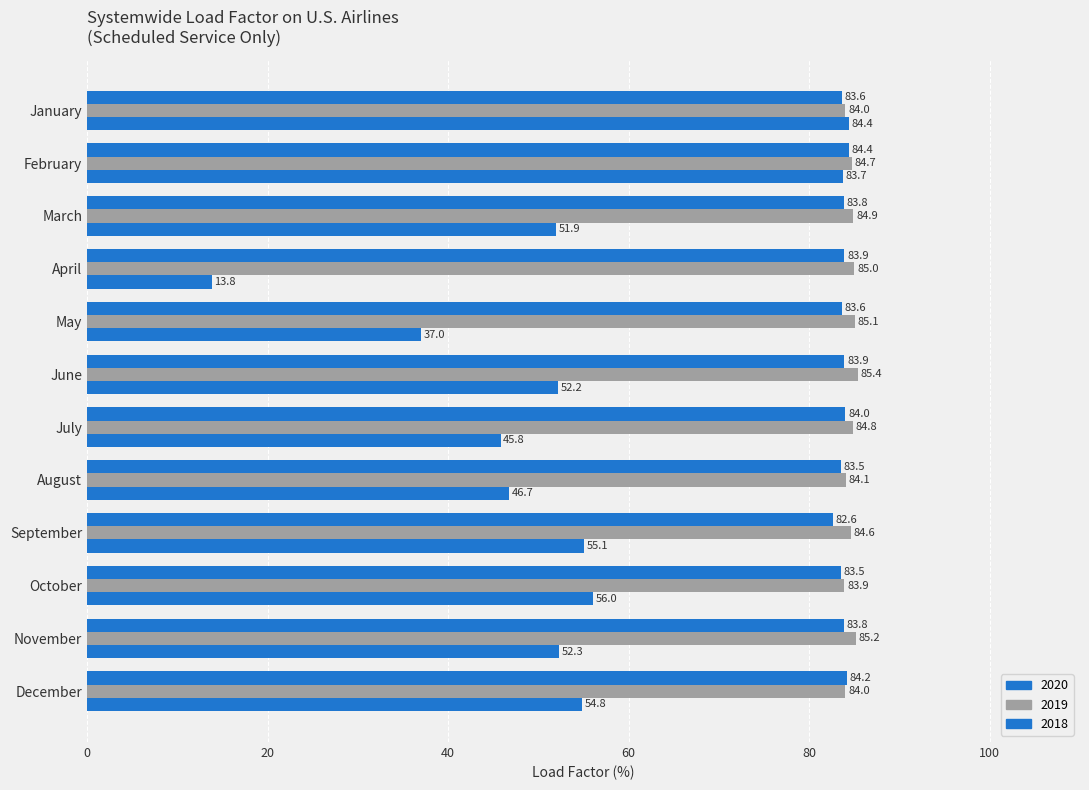

Which series has the widest spread of values?

2020